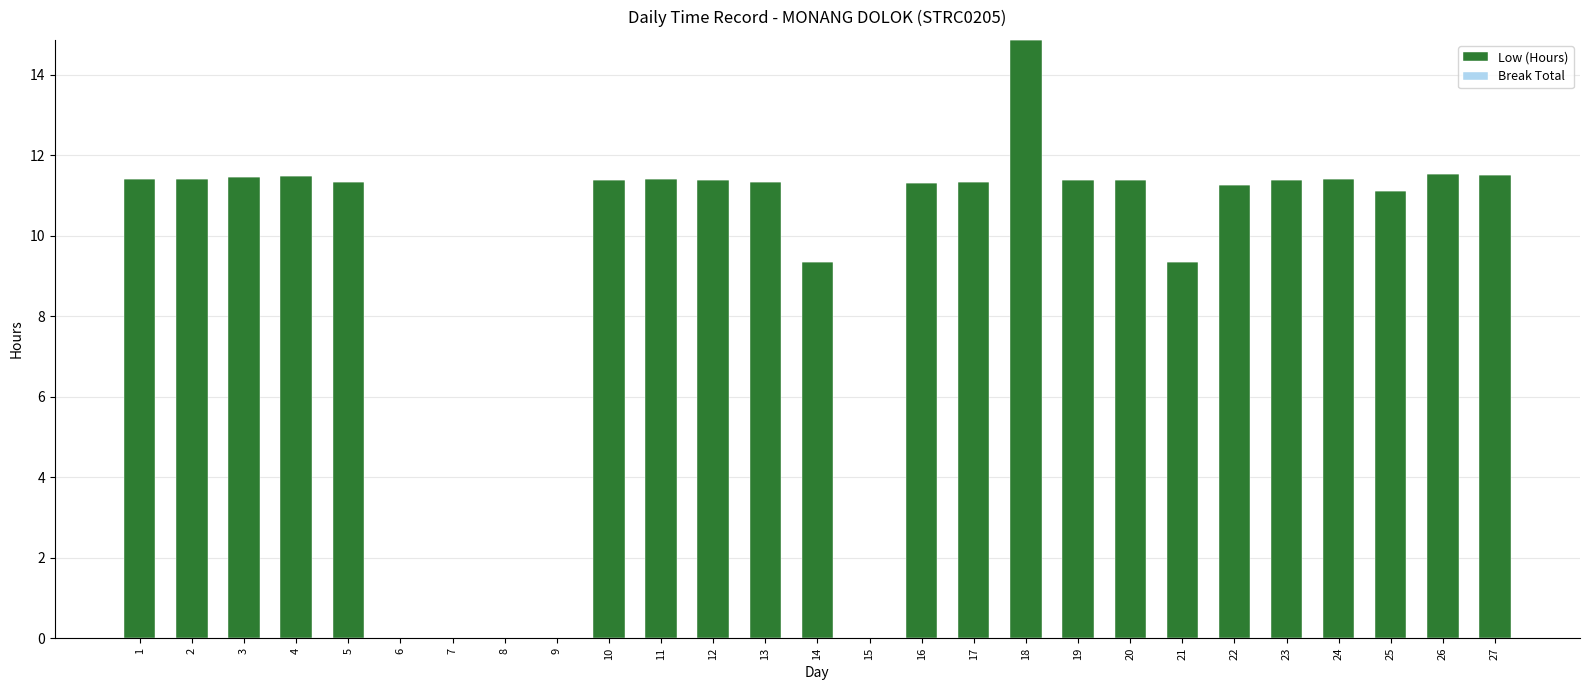

The chart shows a value of 11.3 at 5. True or false?

True